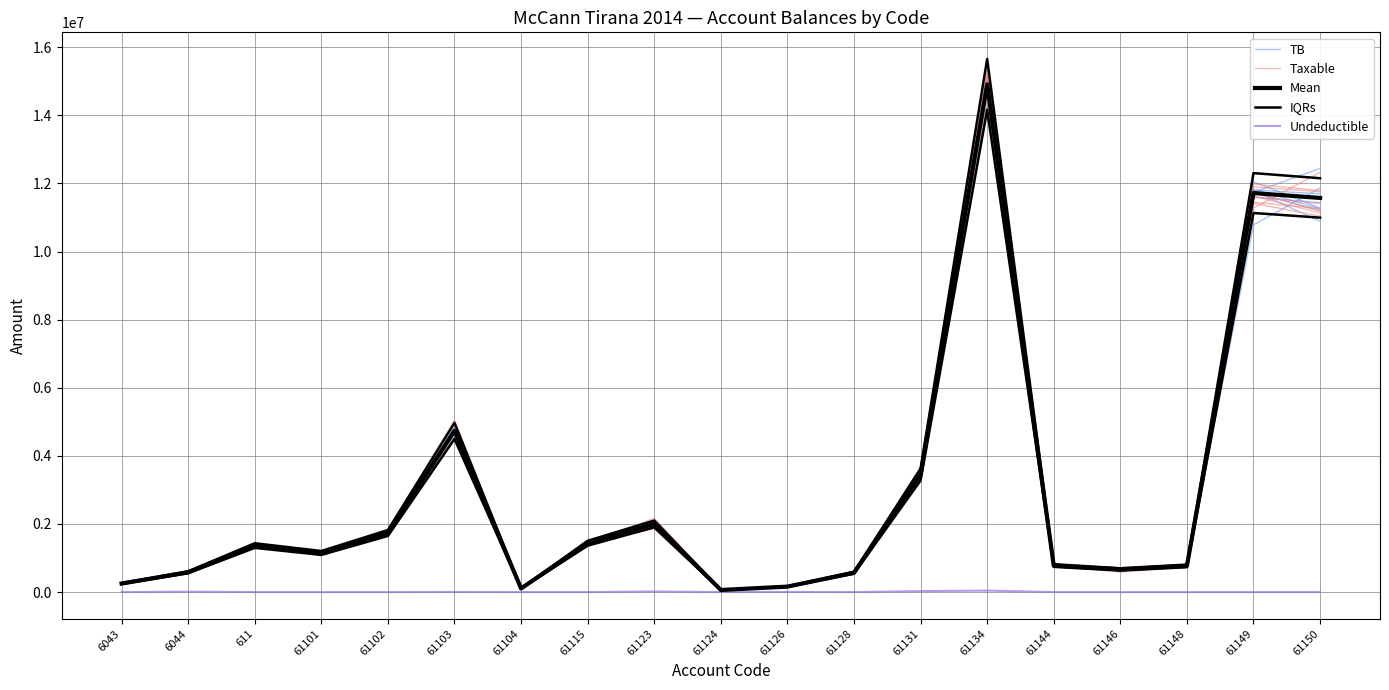

Reading left to right, list all the values displayed in this chart.

TB: 6043=256439.4	6044=584988.1	611=1395850.6	61101=1209159.7	61102=1721792.0	61103=4700636.6	61104=118813.2	61115=1470855.5	61123=1979700.4	61124=65532.1	61126=158505.5	61128=557203.4	61131=3492357.4	61134=14064567.6	61144=730672.9	61146=652038.1	61148=740648.3	61149=11829917.2	61150=11254789.7
Taxable: 6043=241722.1	6044=580466.6	611=1379544.6	61101=1120847.3	61102=1841602.4	61103=4800769.3	61104=96158.7	61115=1465276.1	61123=1928745.8	61124=67208.2	61126=169274.4	61128=549386.0	61131=3542167.6	61134=15074286.4	61144=802979.7	61146=713472.2	61148=762192.3	61149=11449142.3	61150=11261309.5
Mean: 6043=250227.1	6044=581707.9	611=1366068.5	61101=1149043.7	61102=1735151.5	61103=4733106.9	61104=105900.0	61115=1433878.2	61123=2001112.2	61124=61813.2	61126=160540.0	61128=567460.5	61131=3451988.5	61134=14909509.3	61144=779642.1	61146=666085.5	61148=769080.9	61149=11717876.6	61150=11574631.1
IQRs: 6043=262738.4	6044=610793.3	611=1434372.0	61101=1206495.9	61102=1821909.1	61103=4969762.2	61104=111195.0	61115=1505572.1	61123=2101167.8	61124=64903.9	61126=168567.0	61128=595833.6	61131=3624587.9	61134=15654984.7	61144=818624.2	61146=699389.7	61148=807535.0	61149=12303770.5	61150=12153362.7
Undeductible: 6043=0.0	6044=12822.0	611=0.0	61101=0.0	61102=0.0	61103=3920.0	61104=0.0	61115=250.0	61123=18500.0	61124=0.0	61126=5100.0	61128=0.0	61131=28000.0	61134=43299.0	61144=0.0	61146=0.0	61148=0.0	61149=0.0	61150=0.0